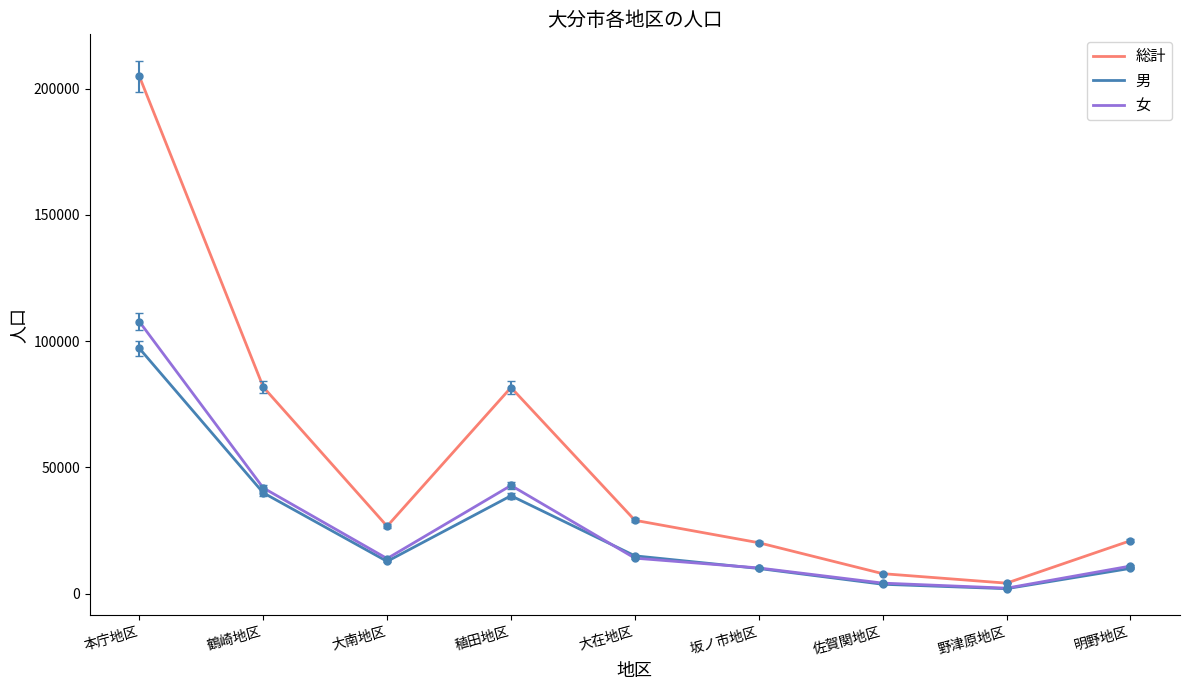

Which series has the widest spread of values?

総計